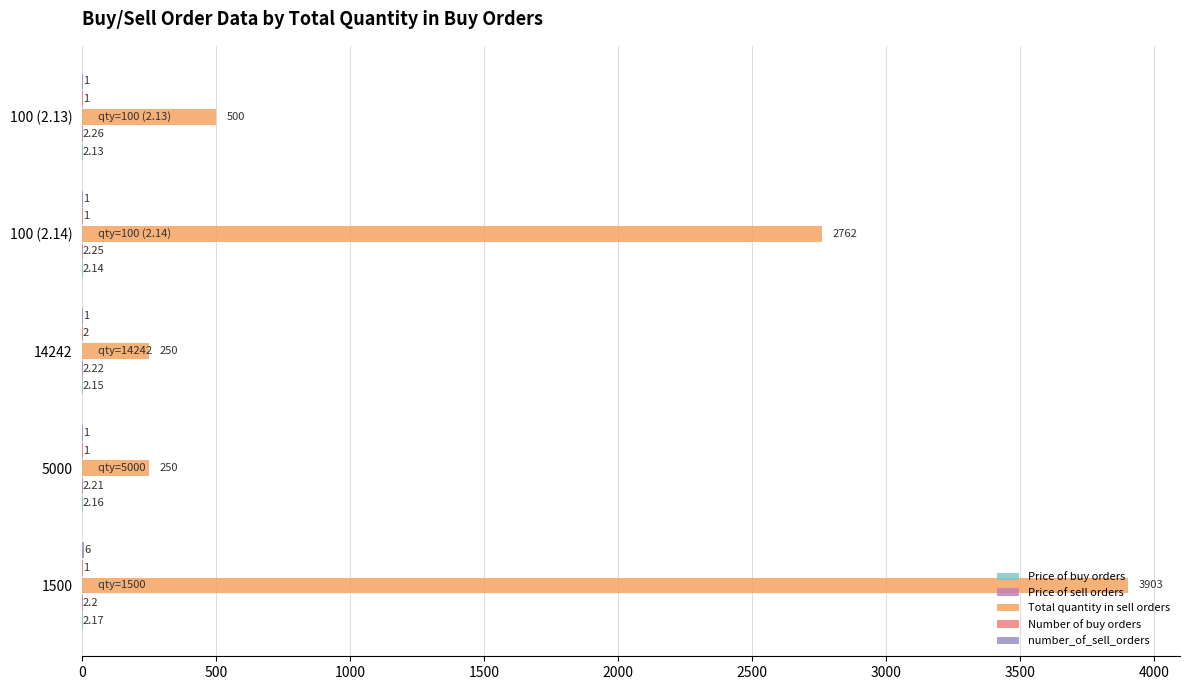

Count the number of categories in the chart.

5